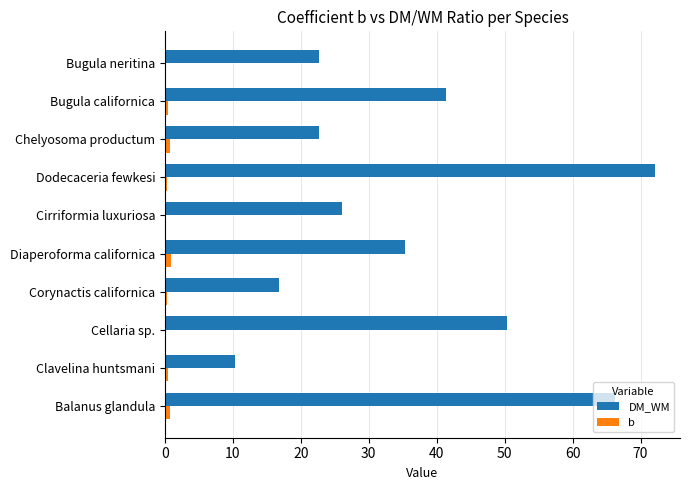

Is it true that DM_WM equals 72.2 at Dodecaceria fewkesi?

True